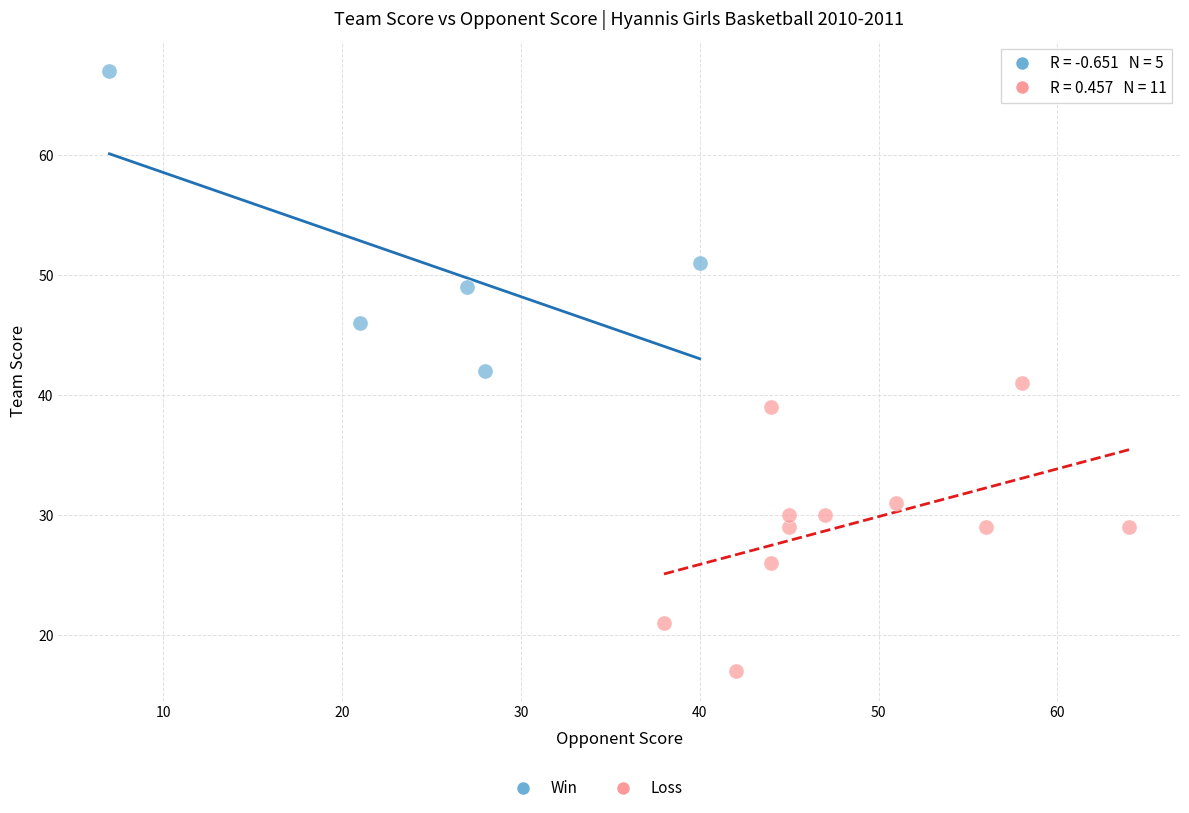

Which series contains the lowest Y value?

Loss